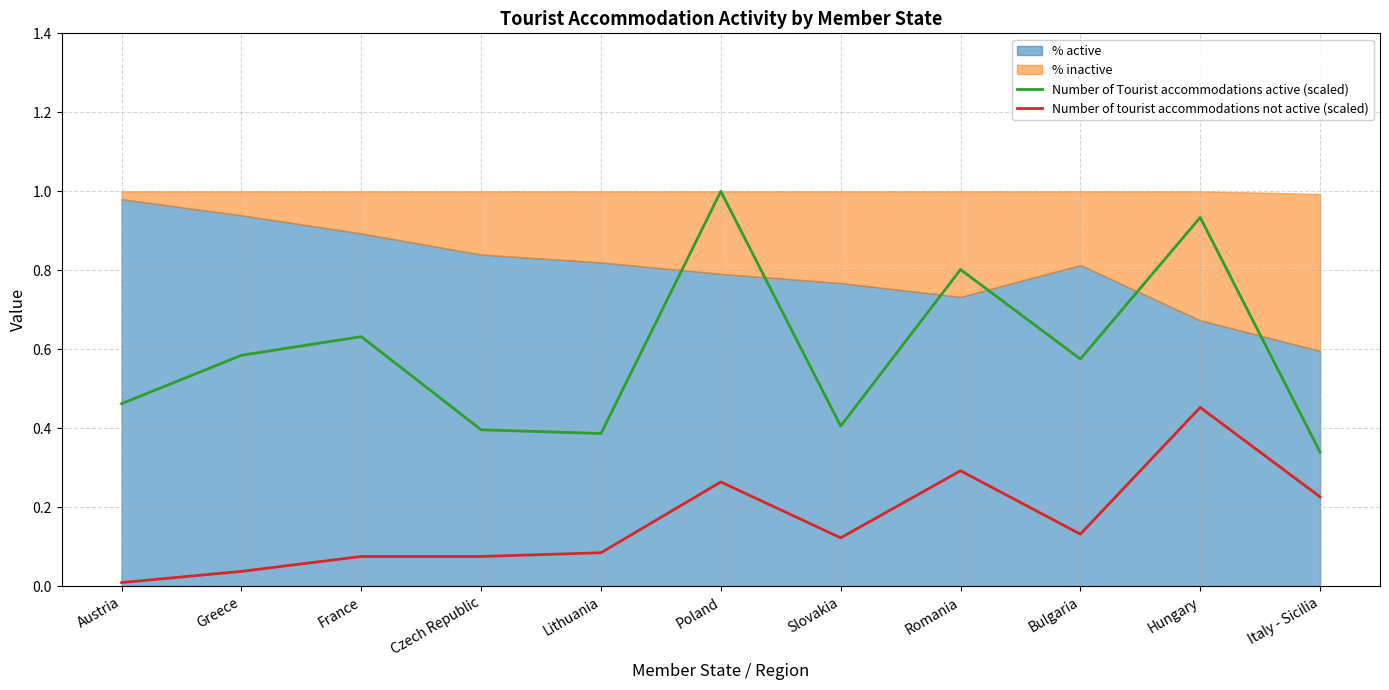

What is the sum of all Number of Tourist accommodations active (scaled) values?

6.5